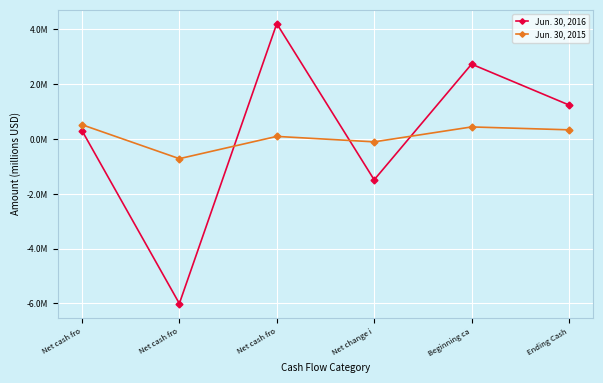

Is this an area chart (filled region under the line)?

No